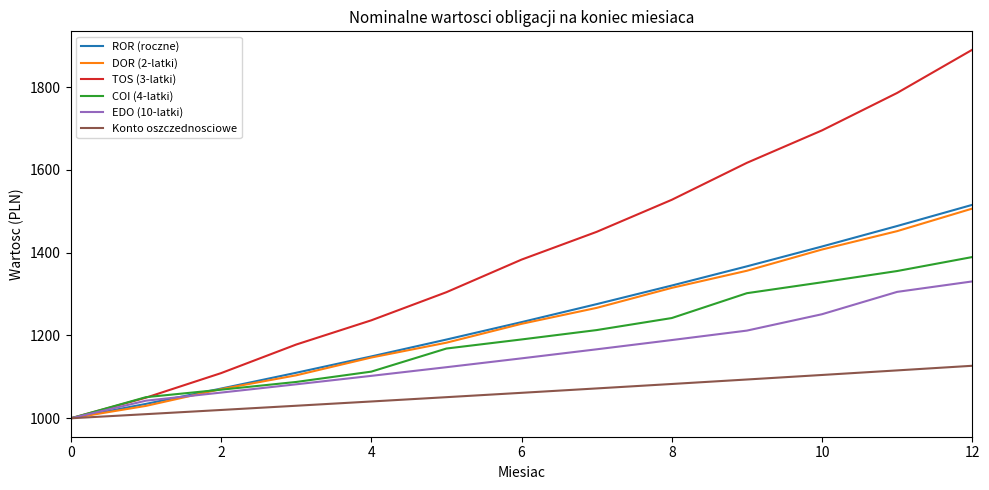

How many values in the ROR (roczne) series exceed 1232?

7